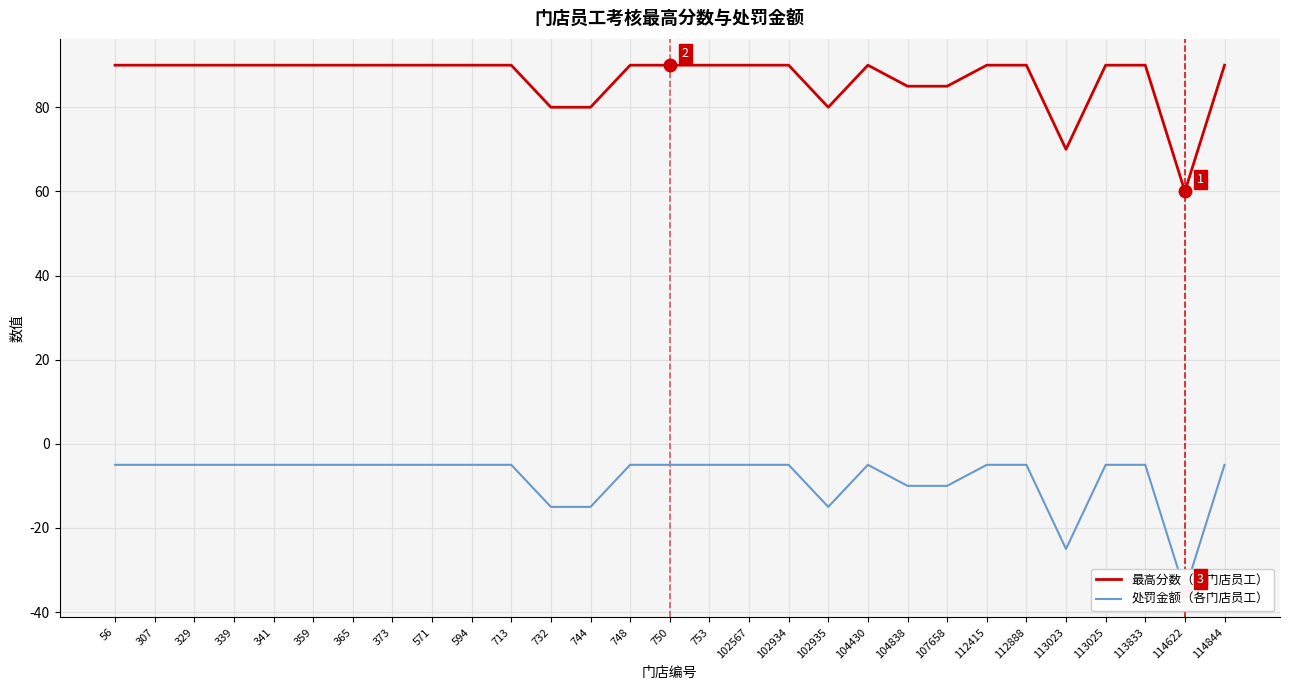

What are all the series names shown in the legend?

最高分数, 处罚金额